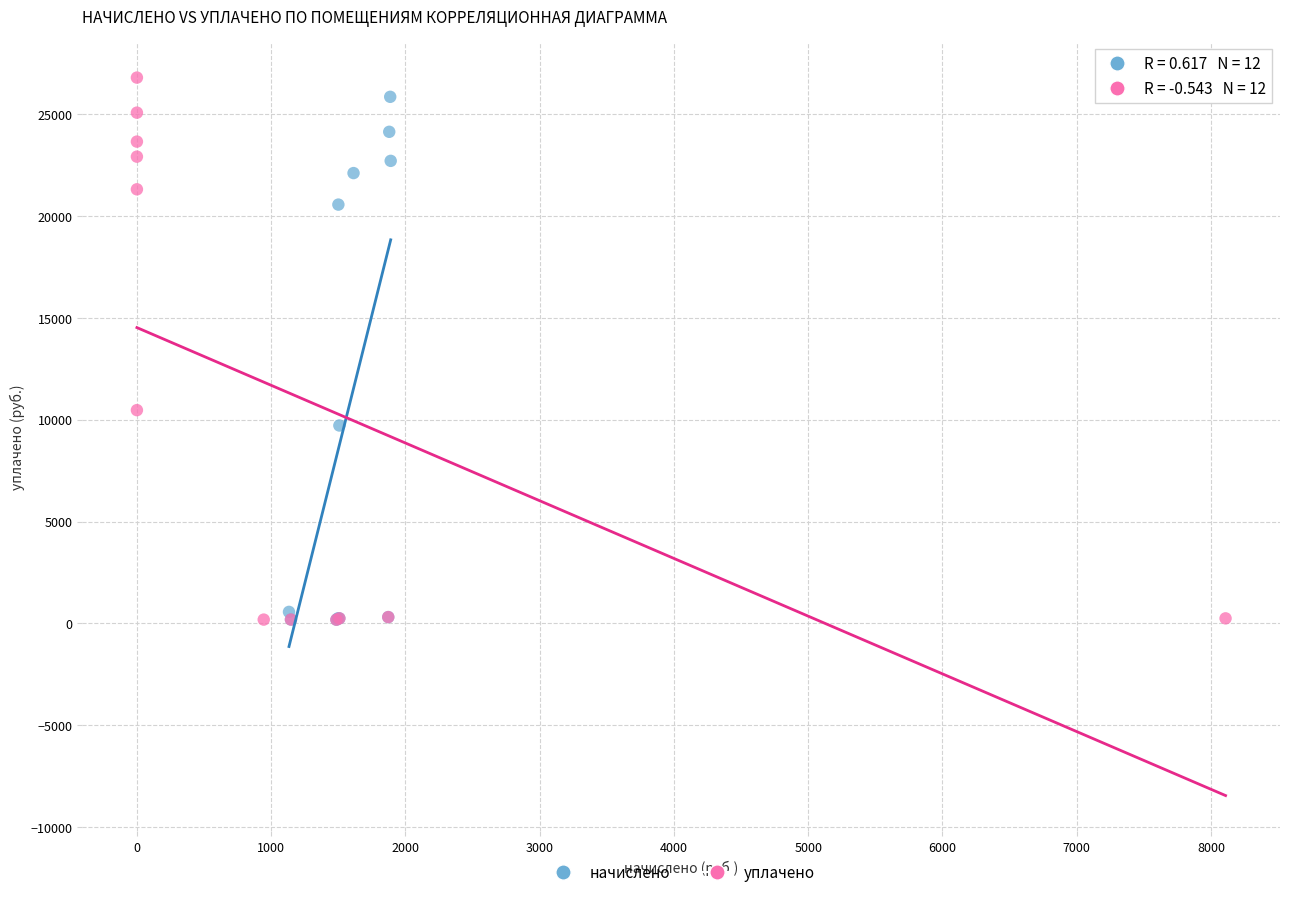

Which series has the widest spread of Y values?

уплачено